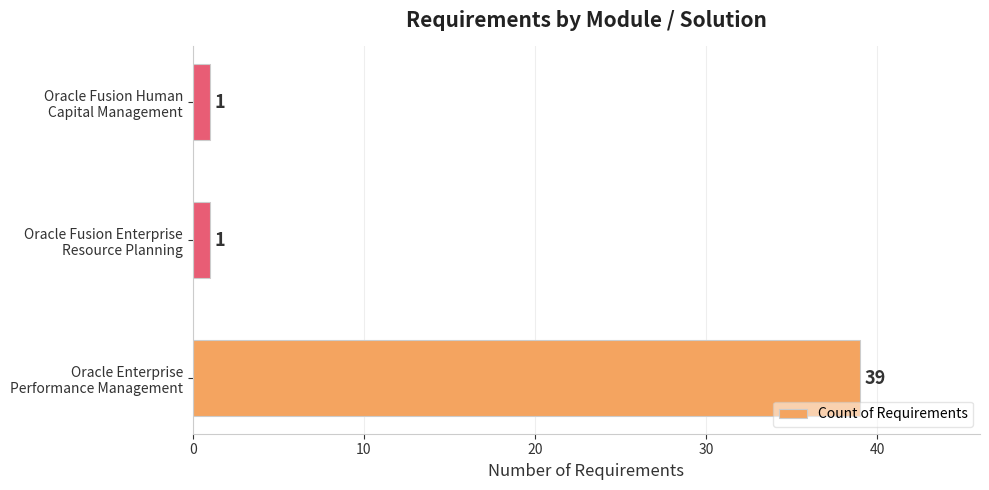

Count the values in the range 1 to 39.

3